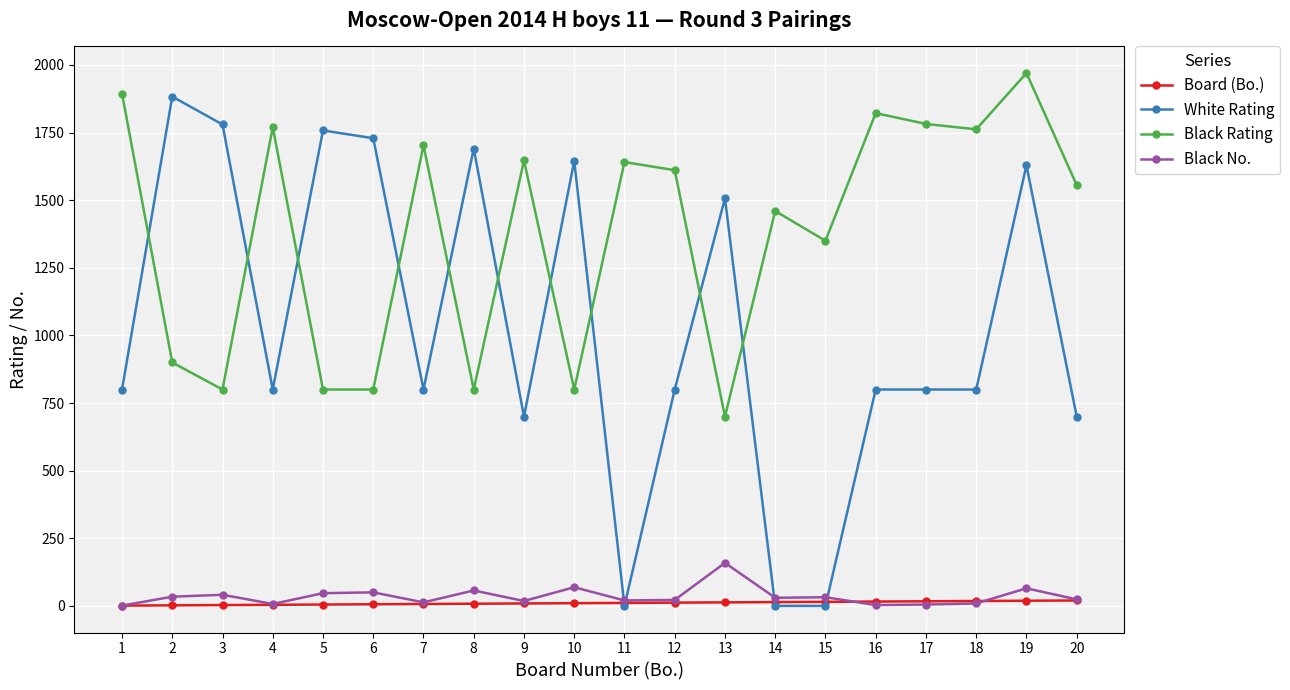

Does the chart have visible grid lines?

Yes